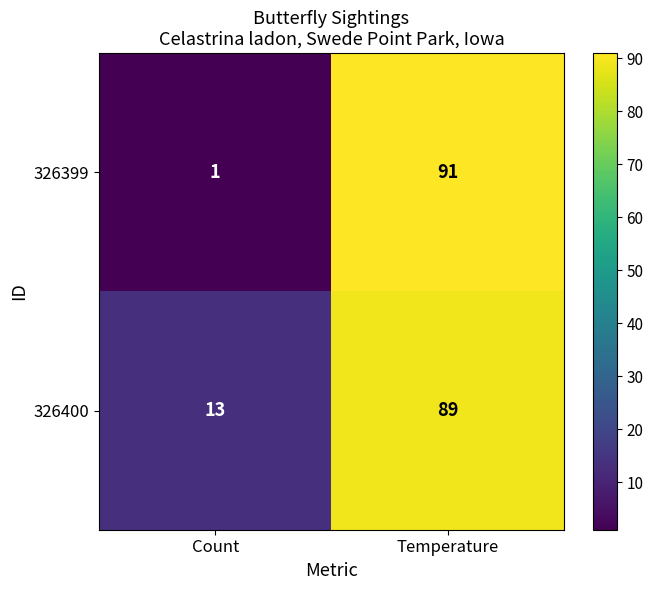

Between Count and Temperature, which series saw the biggest shift?

326399